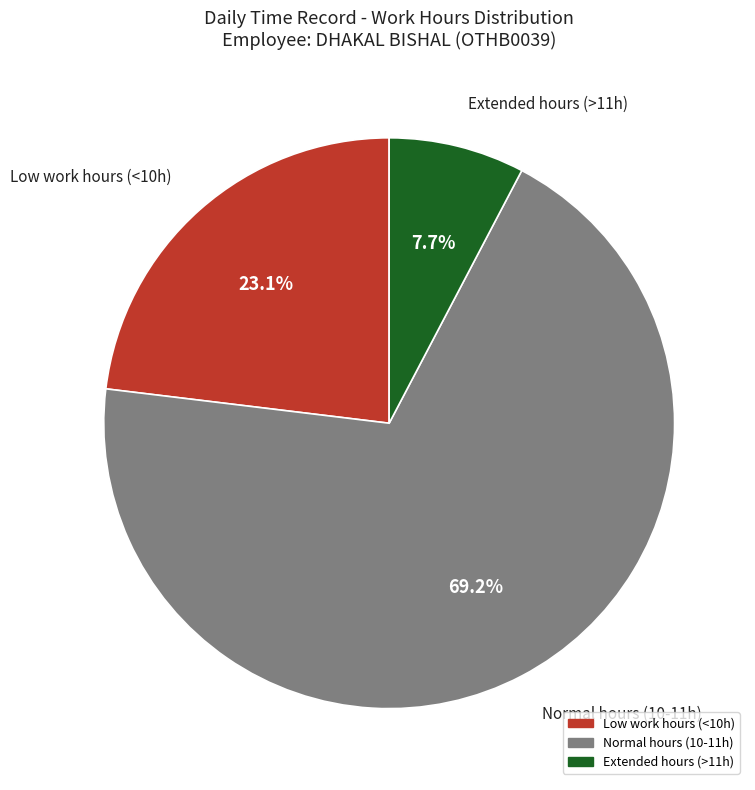

Is there any slice that represents more than half of the pie?

Yes